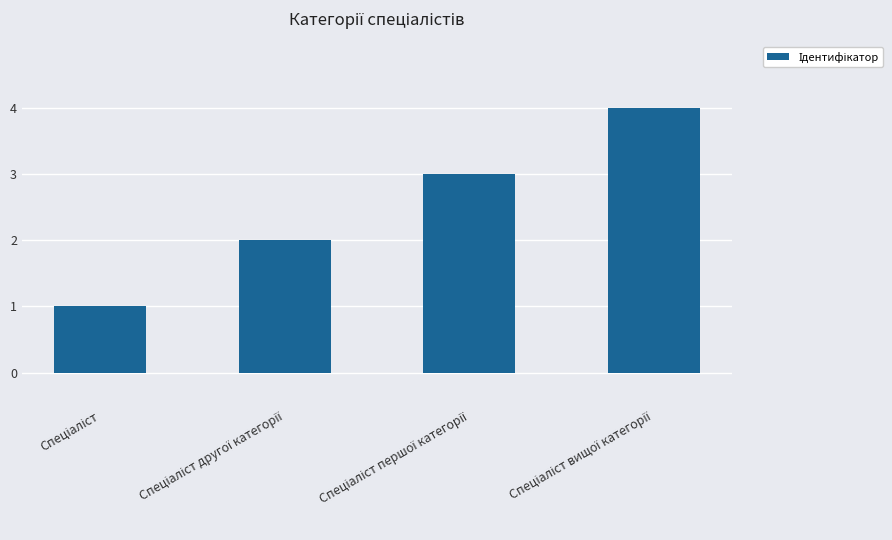

What is the sum of all values?

10